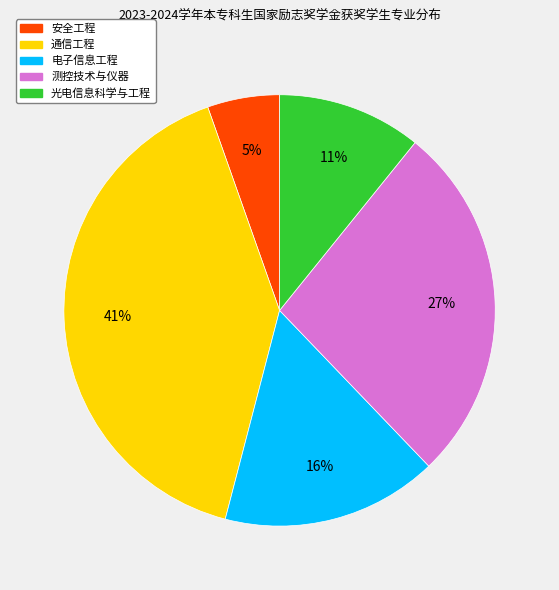

Rank the categories by value from lowest to highest.

安全工程, 光电信息科学与工程, 电子信息工程, 测控技术与仪器, 通信工程